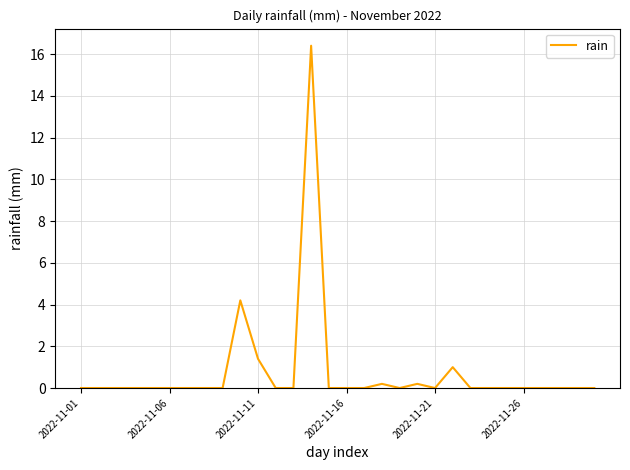

What is the maximum value shown in the chart?

16.4